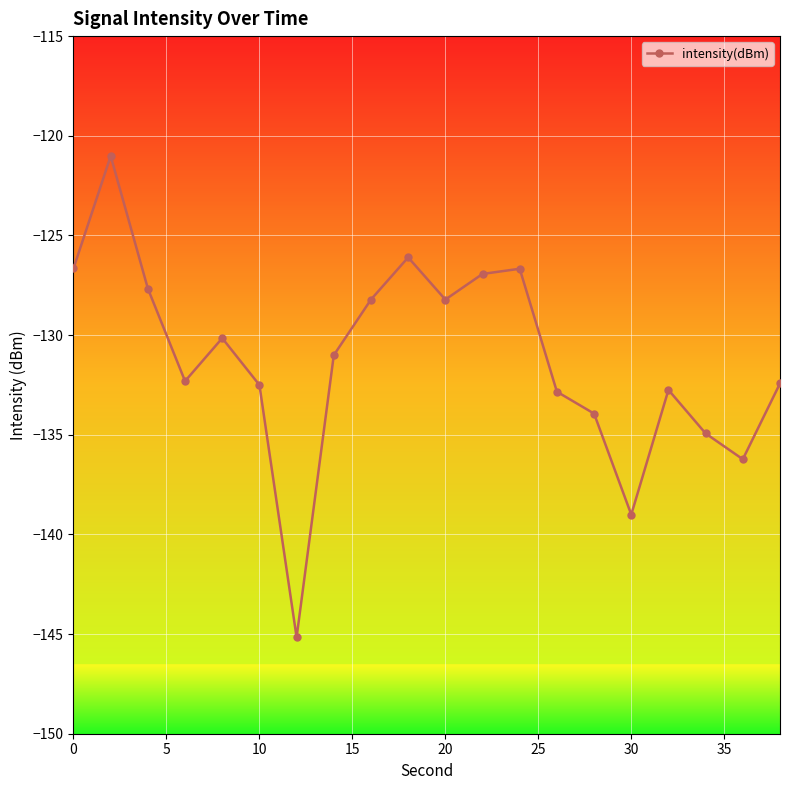

What is the maximum value shown in the chart?

-121.0